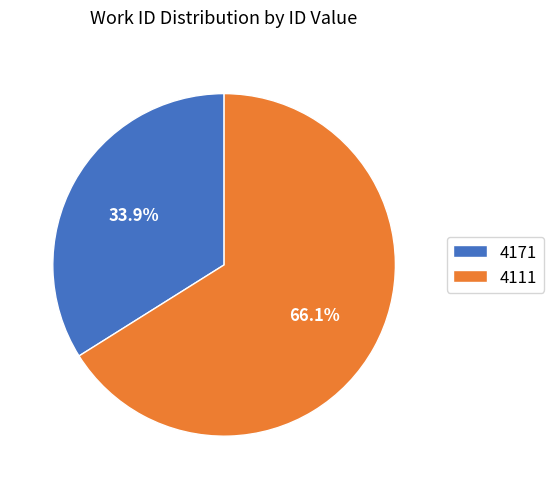

Approximately how many times larger is the value at 4171 compared to 4111?

0.5